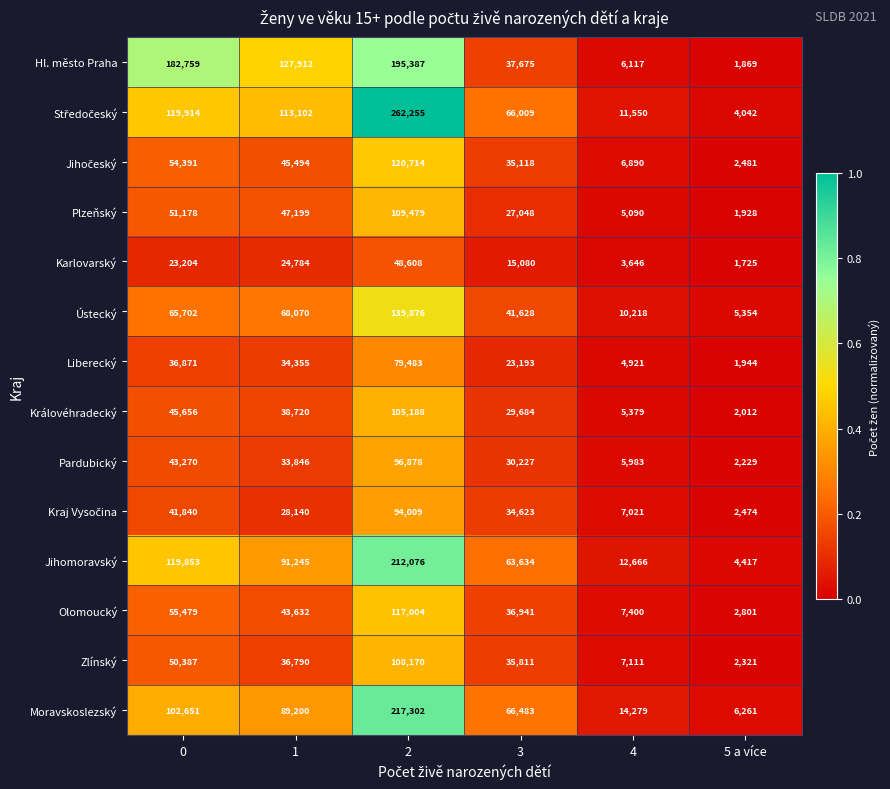

What is the total value across all series at 4?

108271